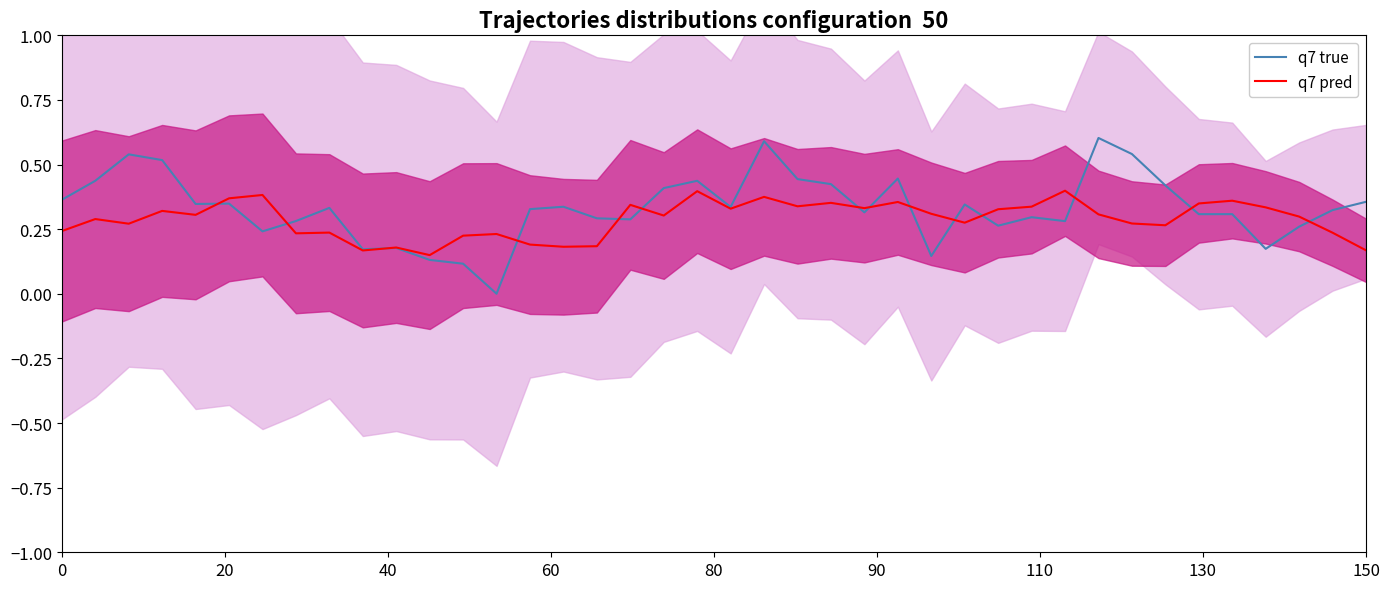

What is the highest value of the q7 true series?

0.6